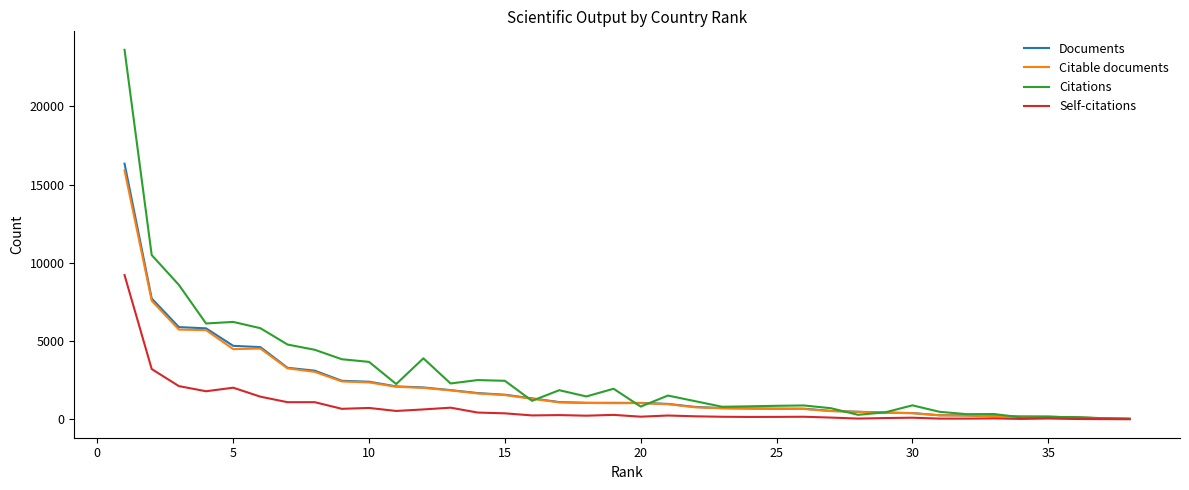

What is the maximum value for Documents?

16344